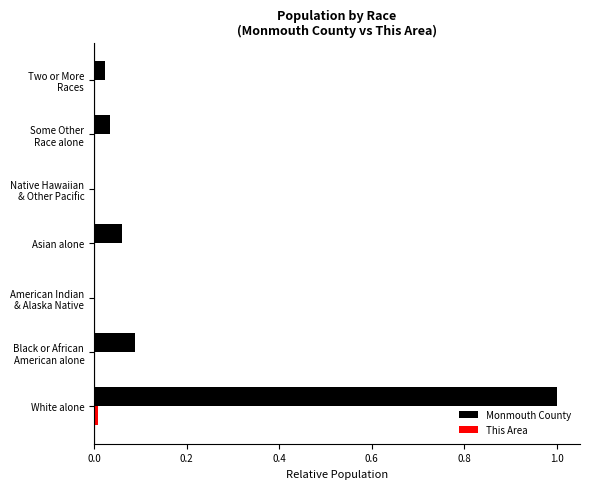

What is the maximum value shown in the chart?

1.0